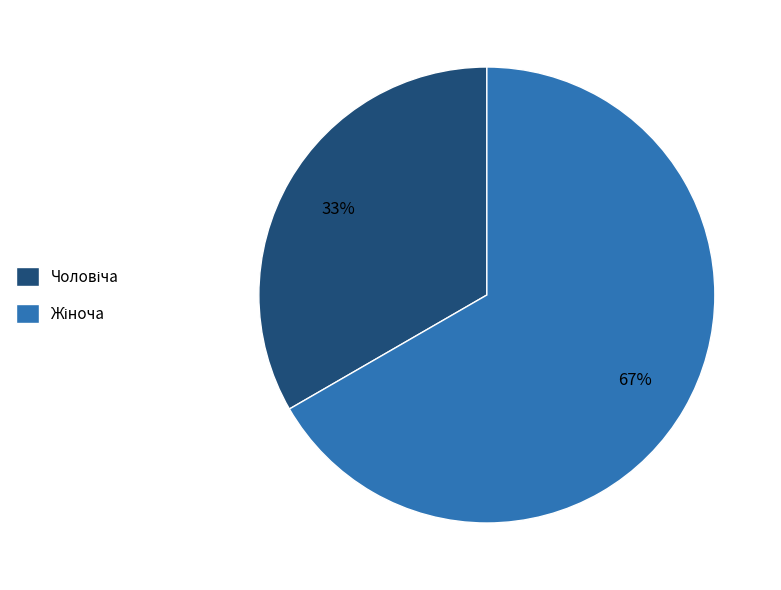

To the nearest percent, what is the average slice percentage?

50%